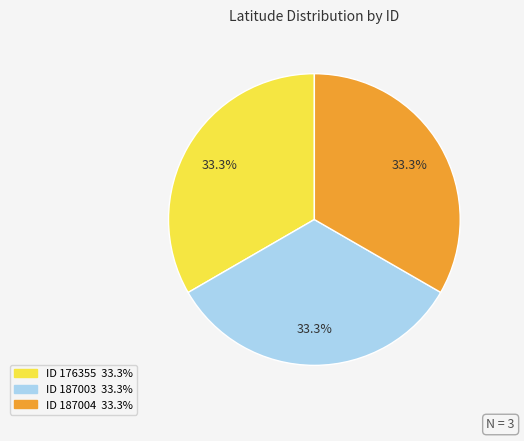

Does any single category account for the majority?

No